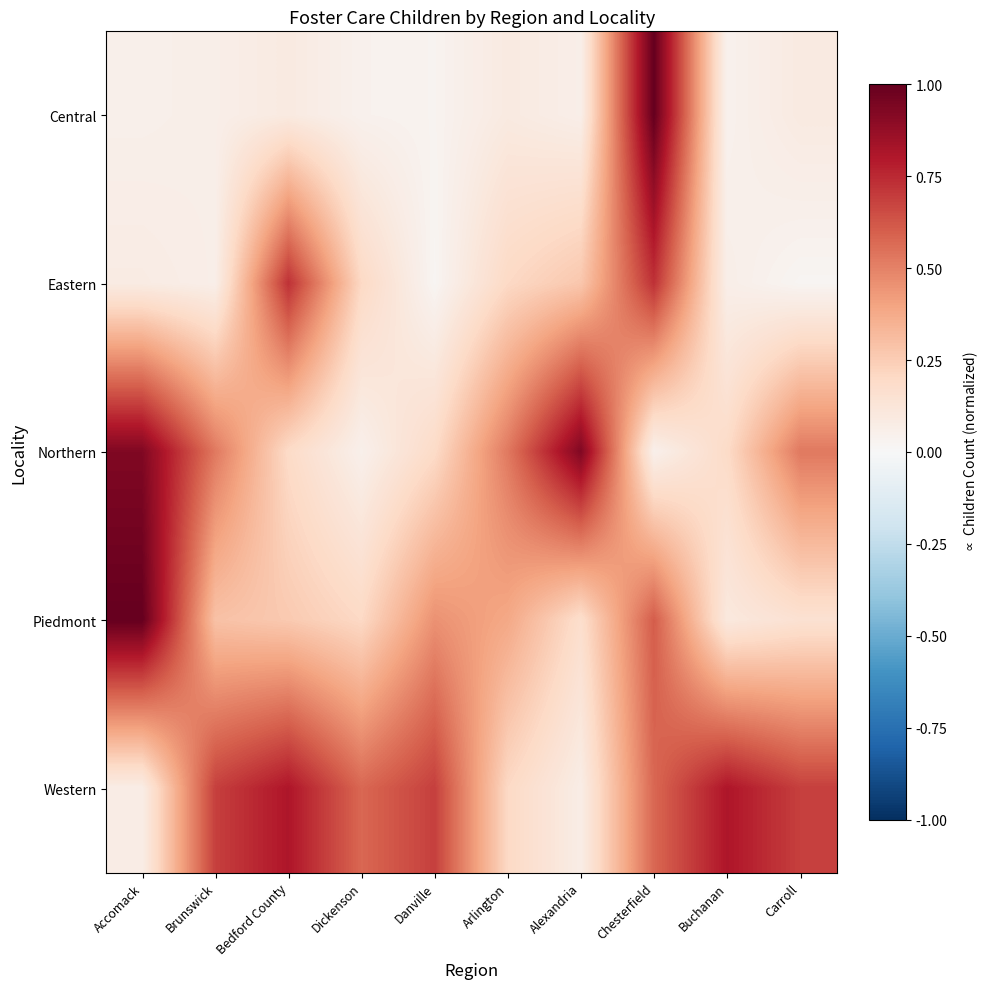

What is the difference between the highest and lowest values at Accomack?

0.9